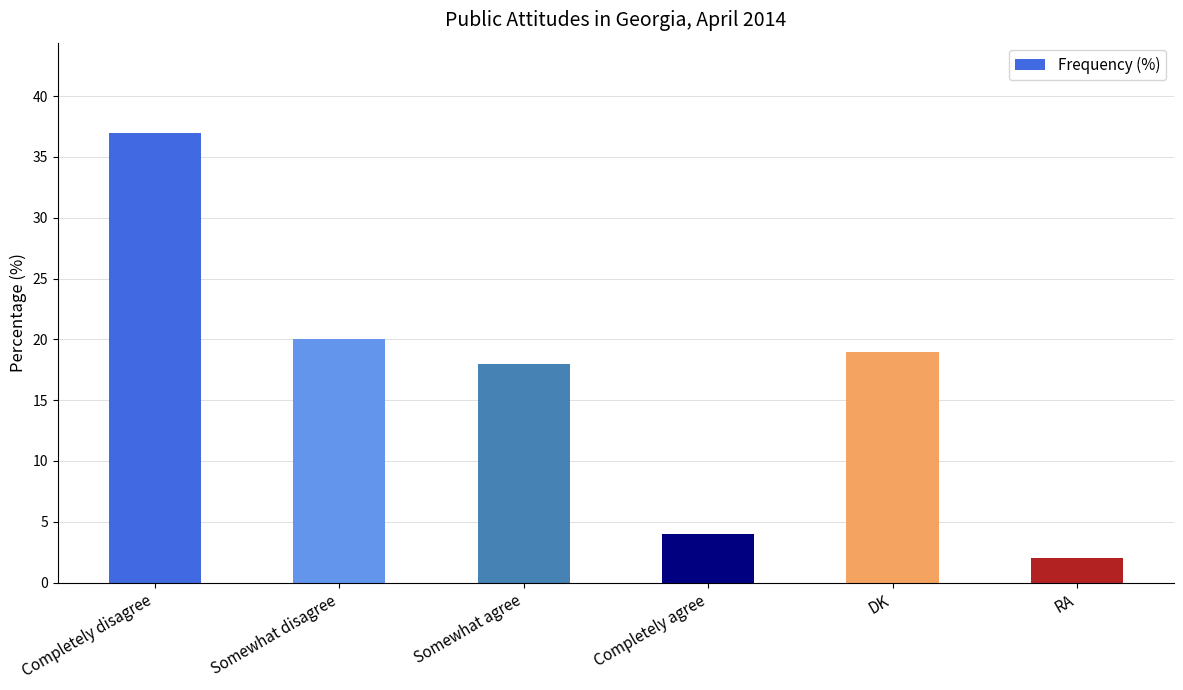

Reading left to right, extract all data points from this chart.

Completely disagree=37	Somewhat disagree=20	Somewhat agree=18	Completely agree=4	DK=19	RA=2